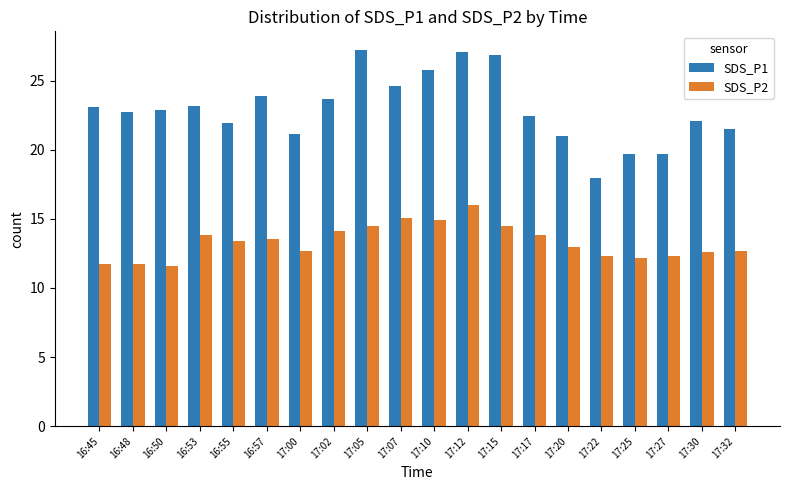

What is the difference between the SDS_P2 values at 17:15 and 17:10?

0.5